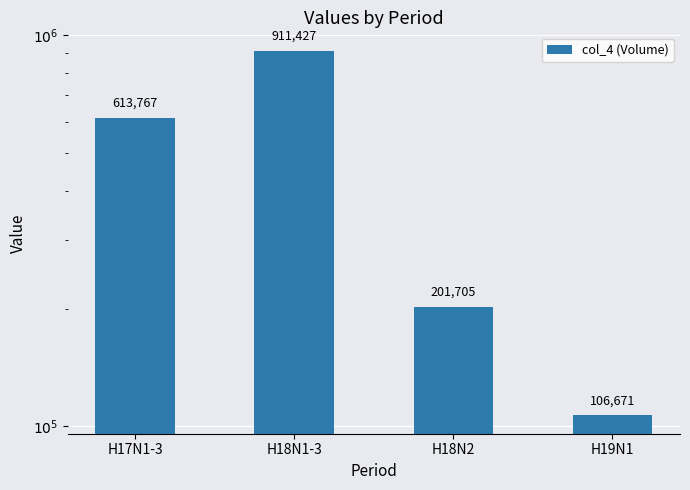

Reading right to left, extract all data points from this chart.

H19N1=106671	H18N2=201705	H18N1-3=911427	H17N1-3=613767